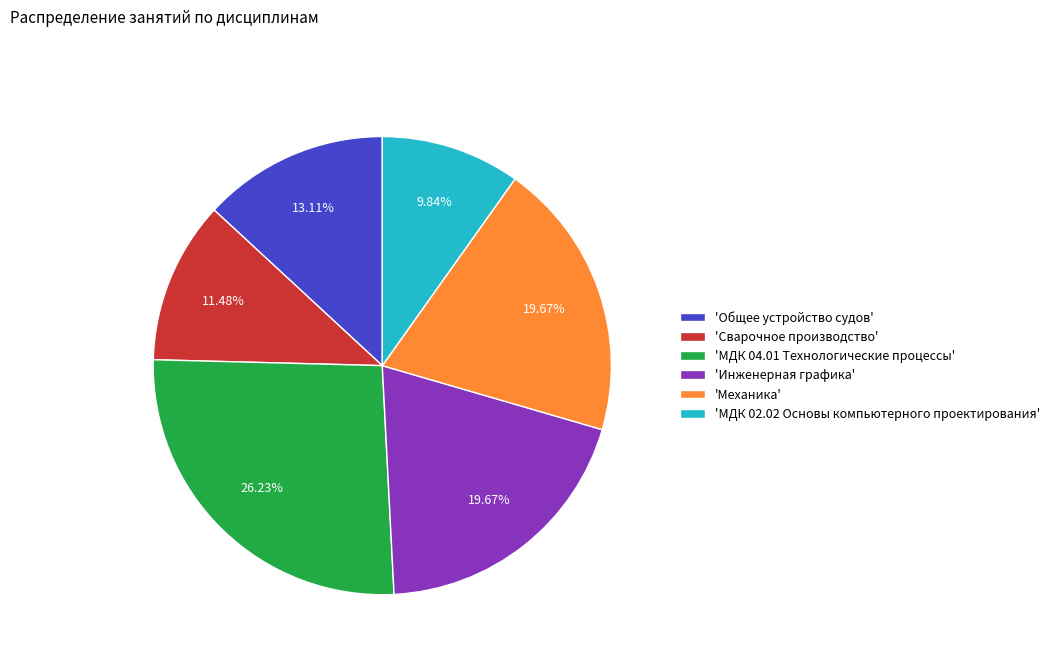

Is the sum of 'Инженерная графика' and 'МДК 02.02 Основы компьютерного проектирования' greater than half?

No